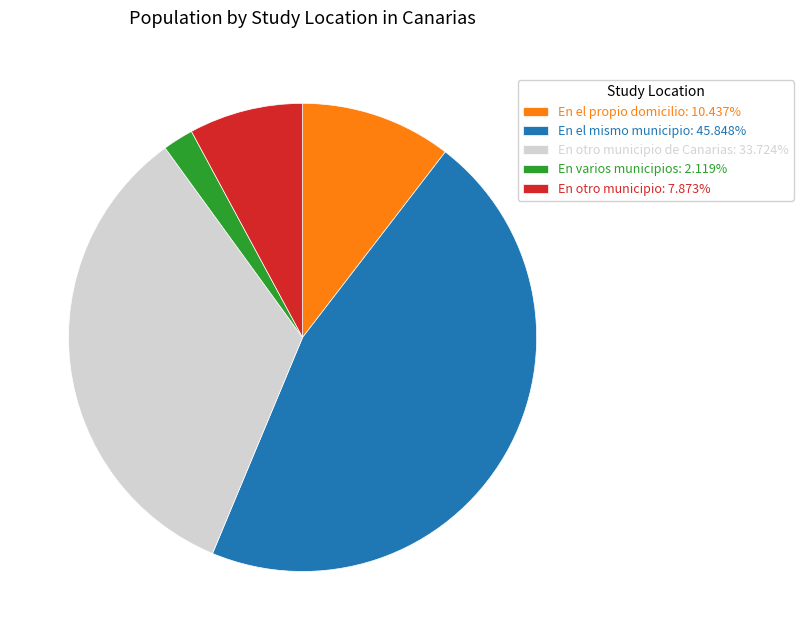

Is there any slice that represents more than half of the pie?

No